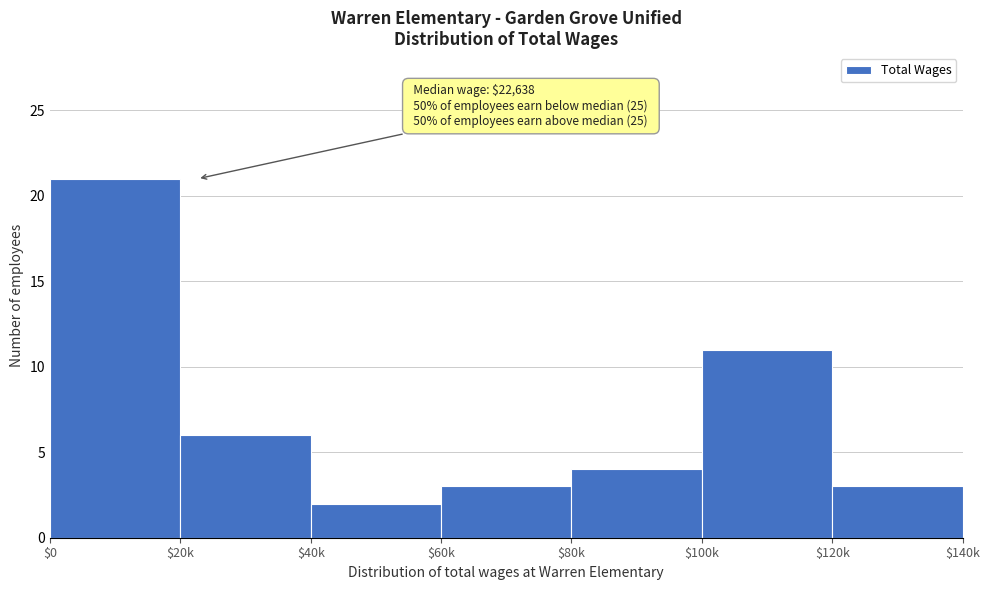

Reading right to left, what are all the values shown in this chart?

3	11	4	3	2	6	21